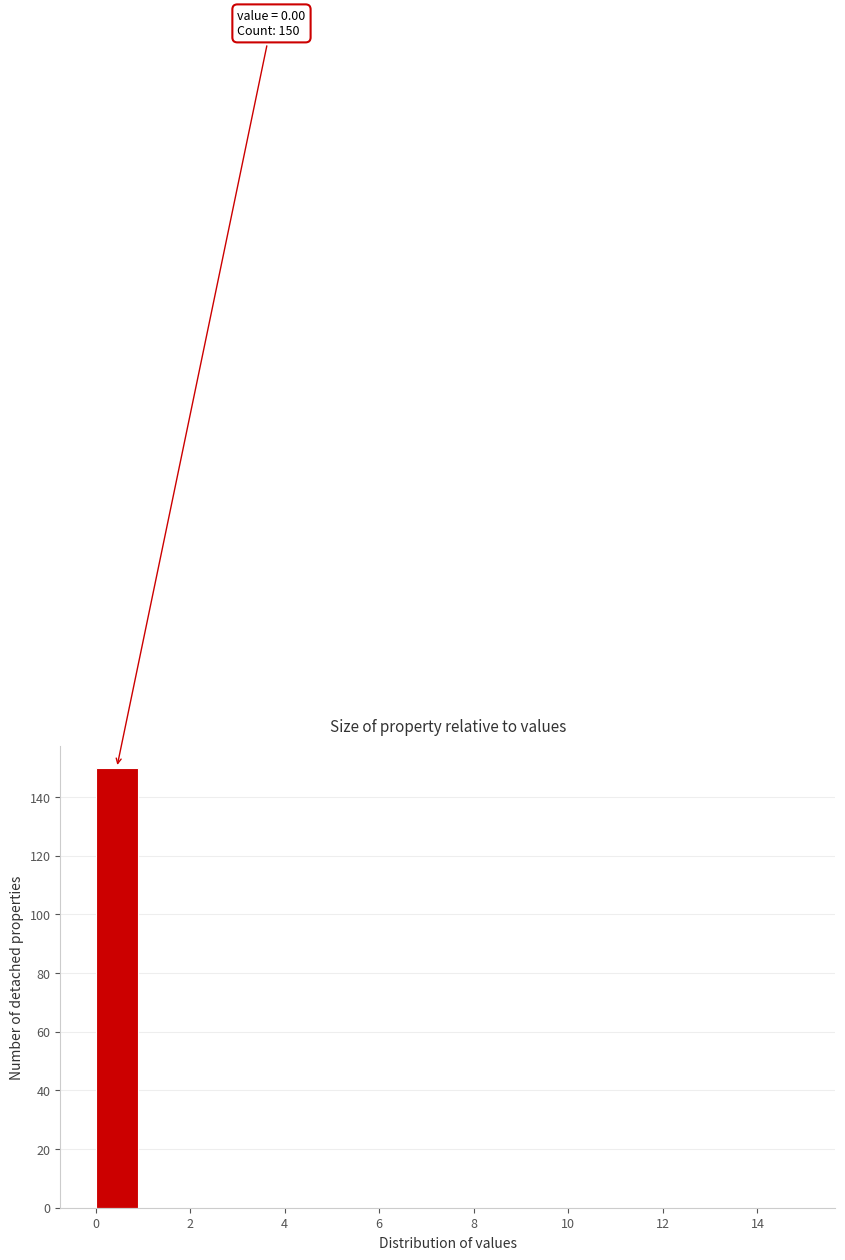

Over which range of the x-axis is the bar tallest?

0 to 1